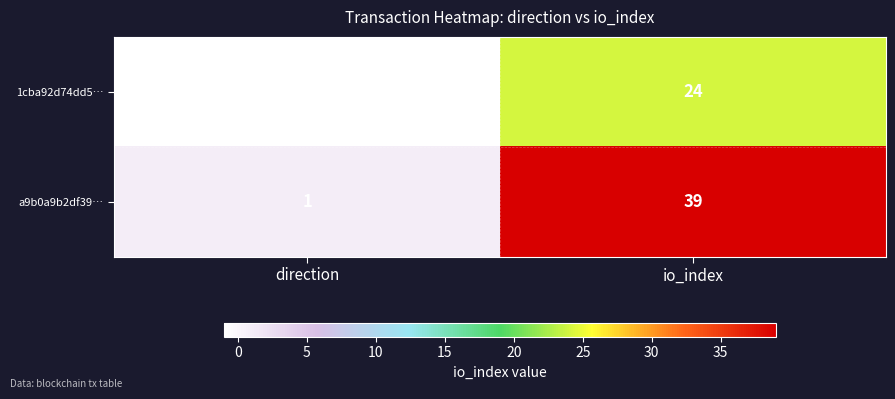

Which label corresponds to the largest value in the chart?

io_index